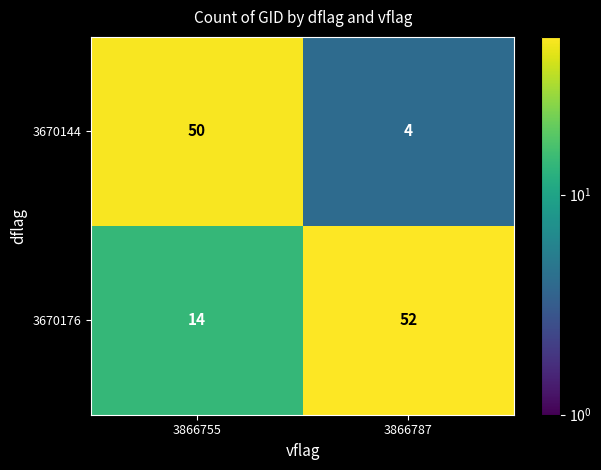

At how many categories does at least one series exceed 7?

2